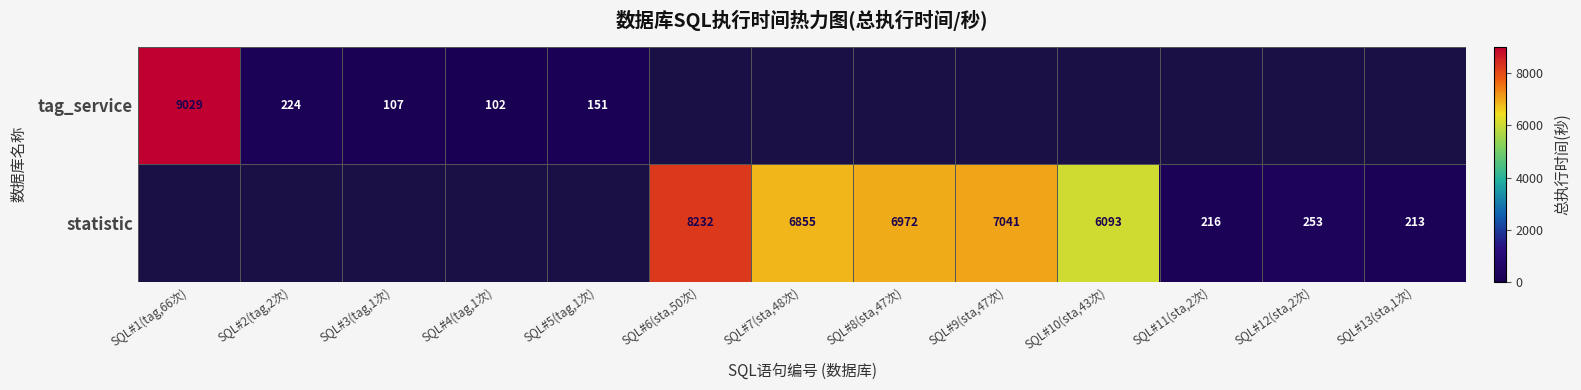

The value of statistic at SQL#7(sta,48次) is 6855. True or false?

True